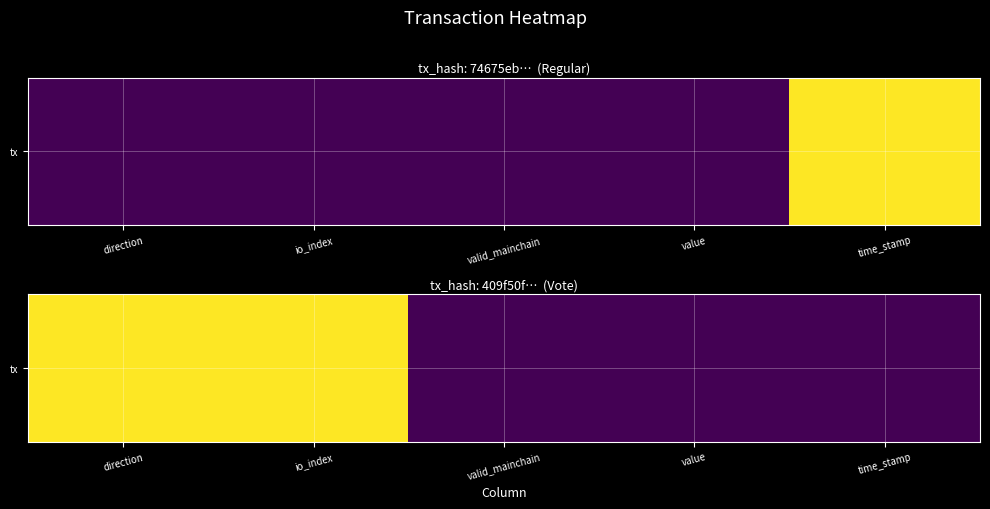

The value at direction is 1. True or false?

False